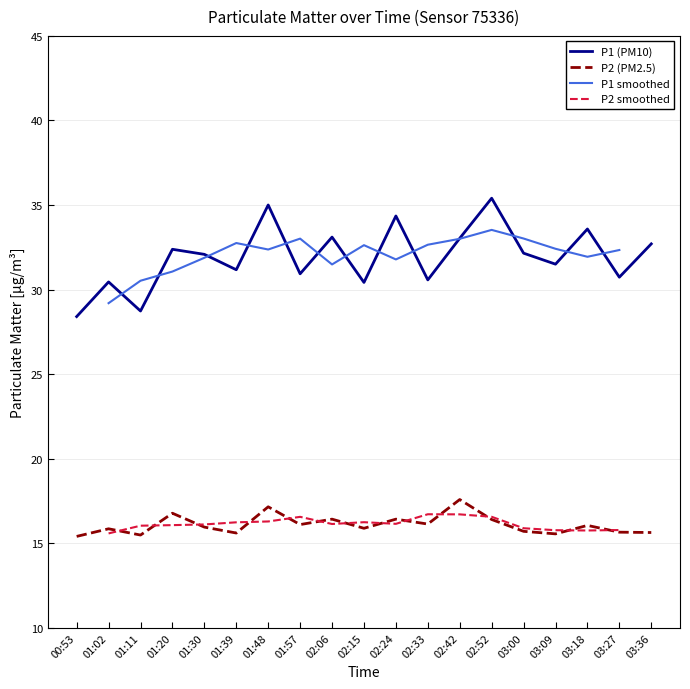

The P2 series shows 16.8 at 01:20. True or false?

True